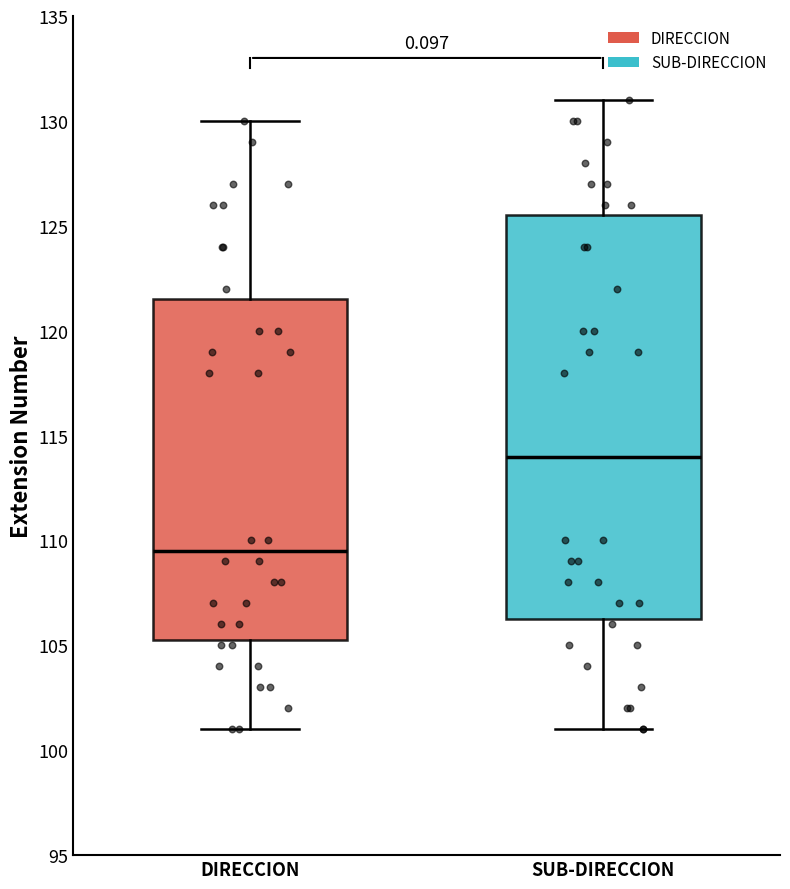

Where does the lower whisker of the box for DIRECCION end on the y-axis? The values are not printed on the chart, so give them approximately, as read against the axis.

101.0